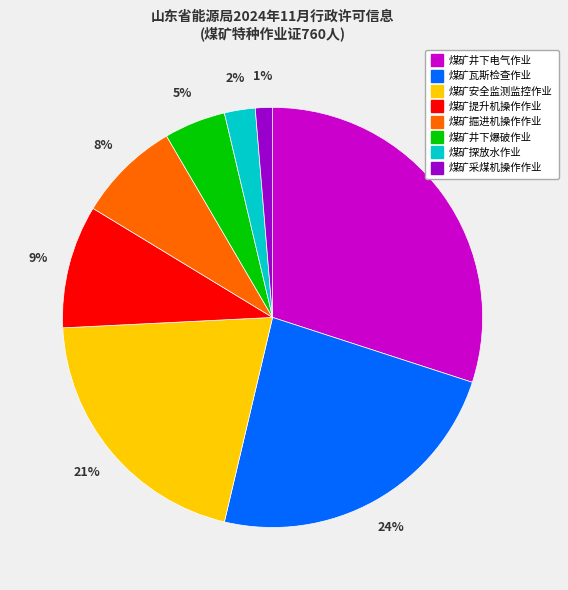

Does 煤矿瓦斯检查作业 account for over 50% of the chart?

No